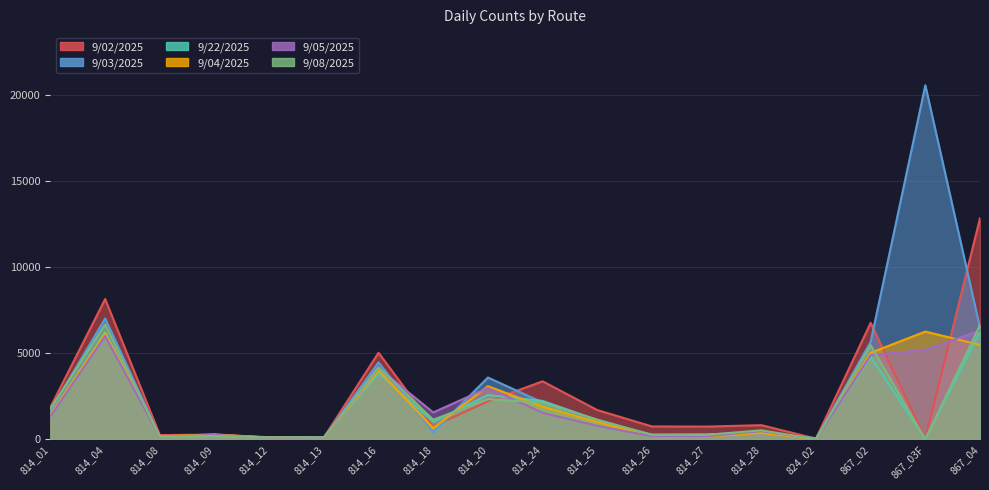

Reading left to right, list all the values displayed in this chart.

9/02/2025: 1875	8154	249	271	126	109	5032	756	2206	3373	1702	749	741	824	40	6771	36	12850
9/03/2025: 1671	7025	154	263	95	92	4473	400	3592	2147	1042	285	293	385	19	5669	20579	6486
9/22/2025: 1417	6229	154	190	124	120	3855	1025	2572	2234	1125	239	265	407	64	4796	29	6255
9/04/2025: 1422	6142	173	288	98	90	4009	650	3089	1896	1006	170	170	373	3	5028	6262	5489
9/05/2025: 1350	6002	140	258	101	93	4150	1563	2992	1543	785	182	182	475	13	4891	5199	6322
9/08/2025: 1796	6679	144	197	113	104	4189	1141	2334	2133	1145	260	260	526	1	5468	11	6641